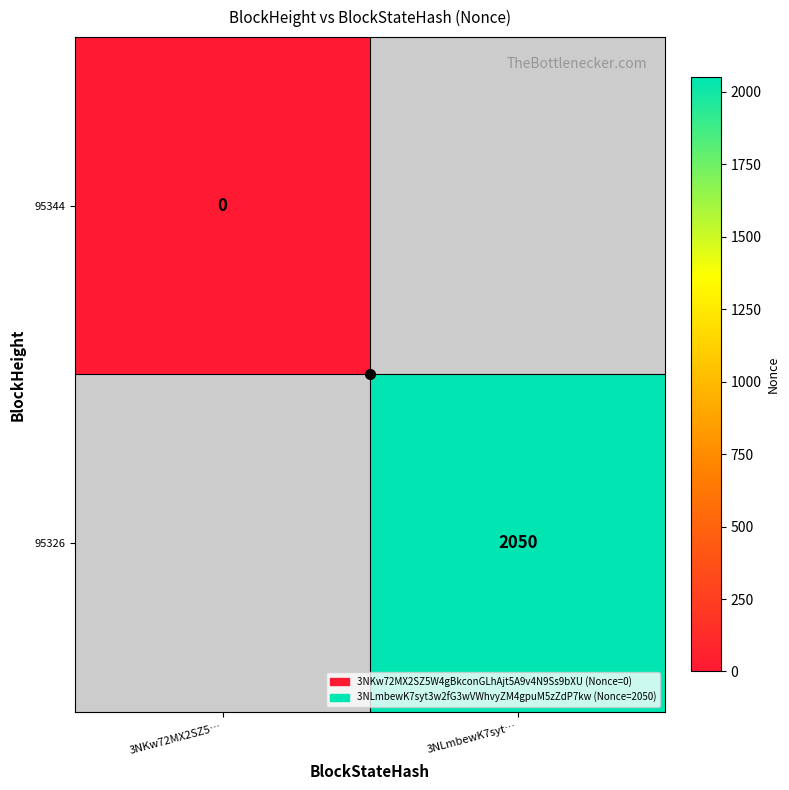

The value of 95326 at 3NLmbewK7syt… is 1207. True or false?

False